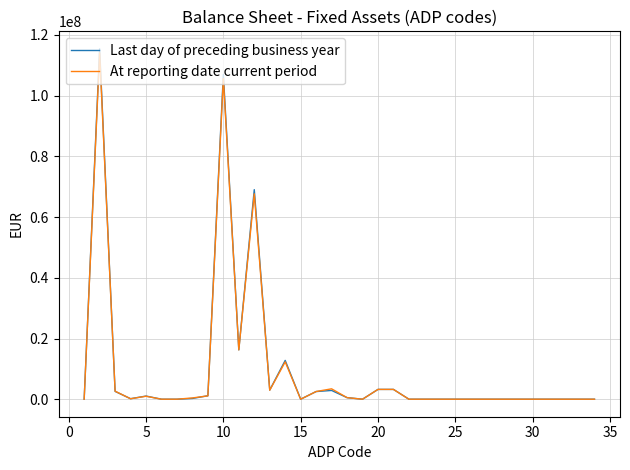

Which series has the largest range (max minus min)?

Last day of preceding business year